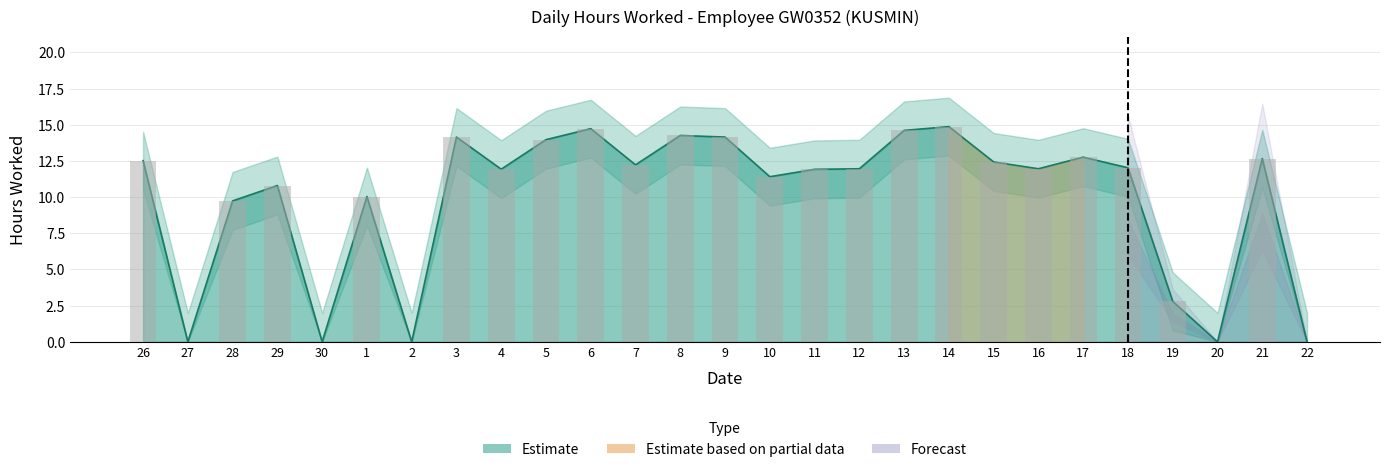

What is the difference between the maximum and minimum values?

14.9